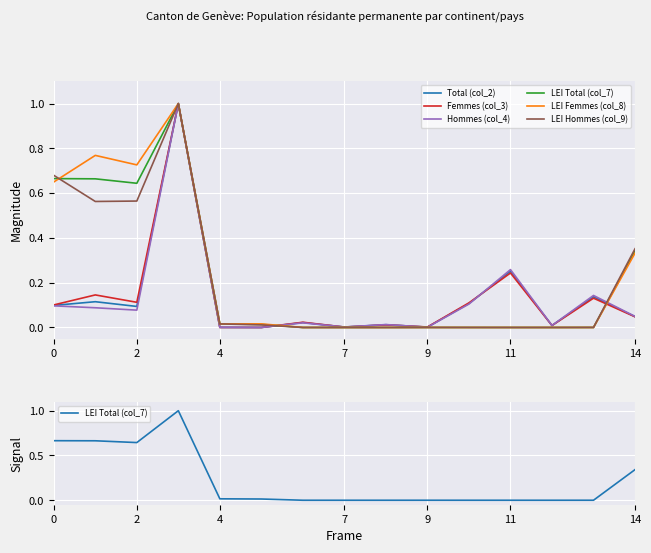

True or false: LEI Total (col_7) has a value of 0.0 at 10.

True